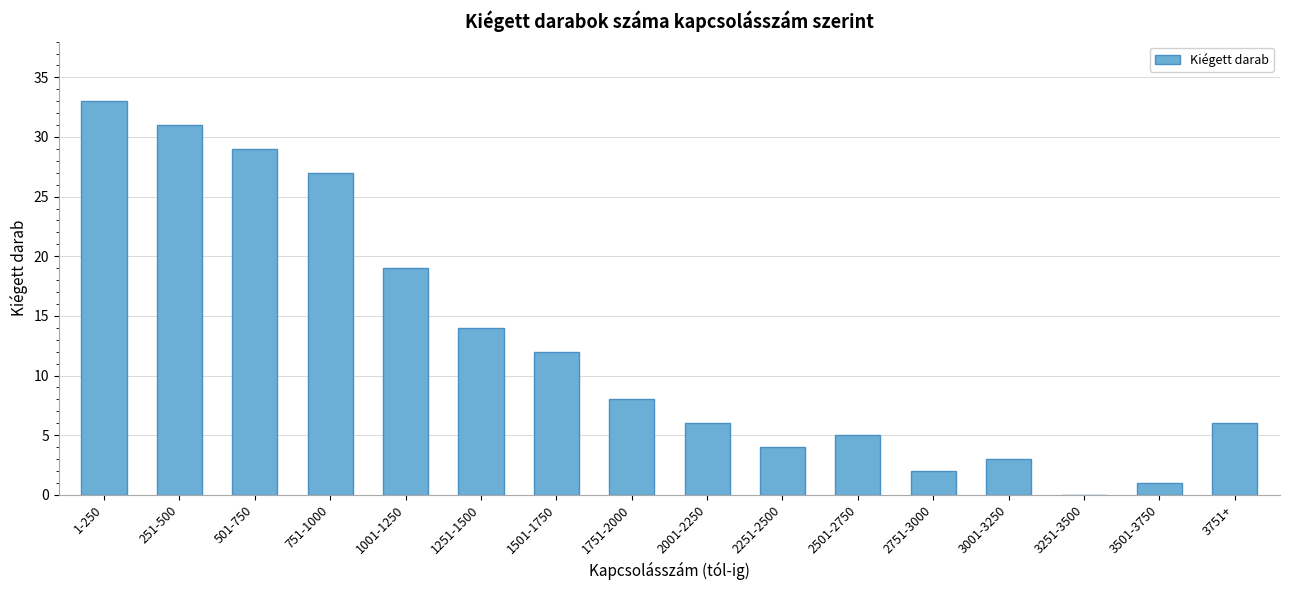

Are the bars horizontal?

No